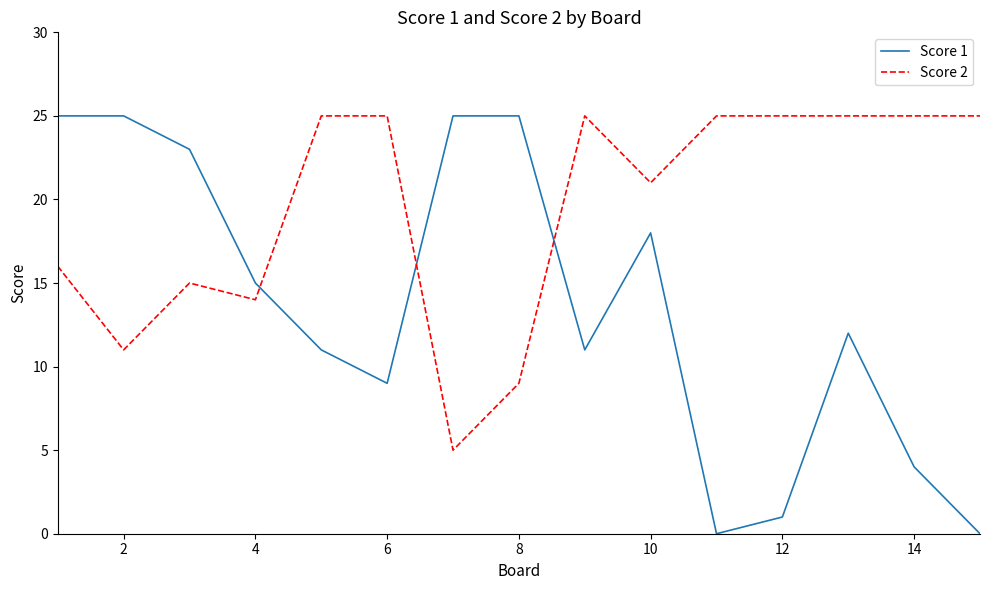

Rank the series by their average value, from highest to lowest.

Score 2, Score 1